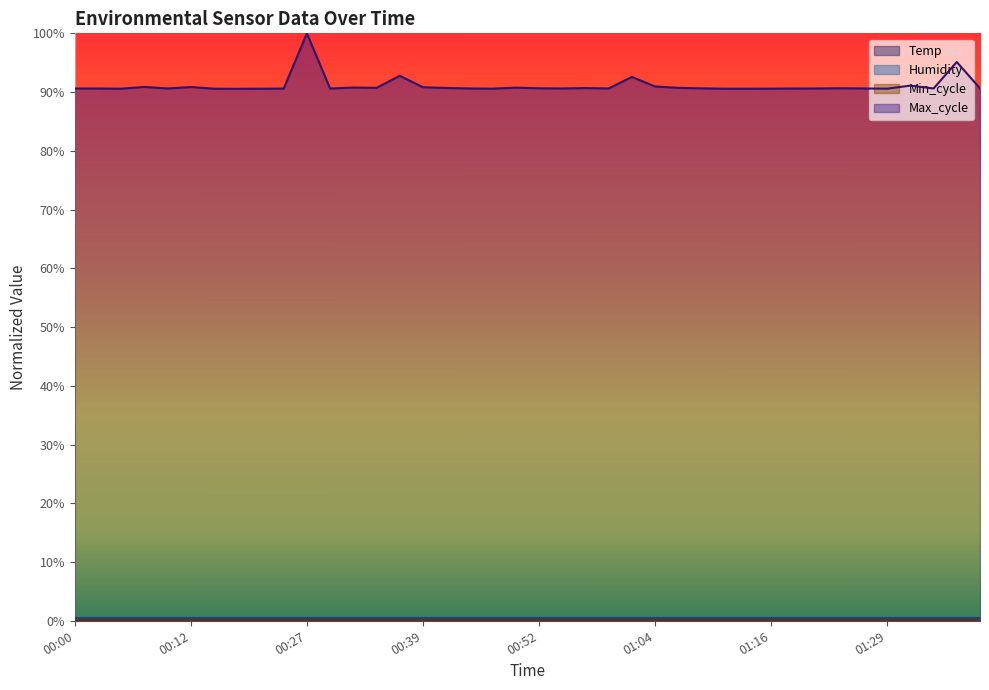

True or false: Temp and Max_cycle intersect in this chart.

False